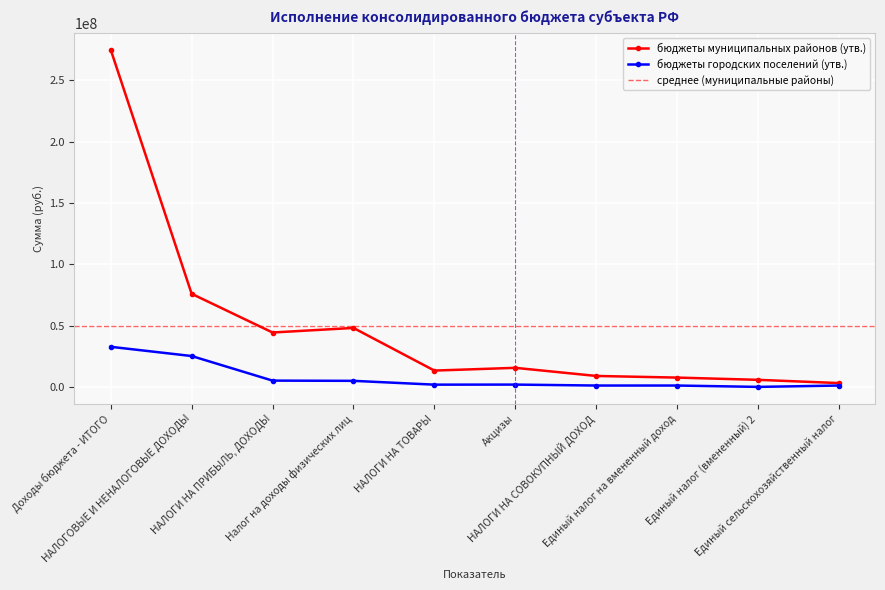

Reading left to right, what are all the values shown in this chart?

бюджеты муниципальных районов (утв.): Доходы бюджета - ИТОГО=274894558.6	НАЛОГОВЫЕ И НЕНАЛОГОВЫЕ ДОХОДЫ=75916944.0	НАЛОГИ НА ПРИБЫЛЬ, ДОХОДЫ=44354900.0	Налог на доходы физических лиц=48076069.7	НАЛОГИ НА ТОВАРЫ=13309820.0	Акцизы=15544188.2	НАЛОГИ НА СОВОКУПНЫЙ ДОХОД=8927157.0	Единый налог на вмененный доход=7588906.0	Единый налог (вмененный) 2=5759000.0	Единый сельскохозяйственный налог=3118157.0
бюджеты городских поселений (утв.): Доходы бюджета - ИТОГО=32687871.4	НАЛОГОВЫЕ И НЕНАЛОГОВЫЕ ДОХОДЫ=25170620.0	НАЛОГИ НА ПРИБЫЛЬ, ДОХОДЫ=5121760.0	Налог на доходы физических лиц=4940270.1	НАЛОГИ НА ТОВАРЫ=1832860.0	Акцизы=1881457.5	НАЛОГИ НА СОВОКУПНЫЙ ДОХОД=1111230.0	Единый налог на вмененный доход=1111235.1	Единый налог (вмененный) 2=0.0	Единый сельскохозяйственный налог=1111230.0